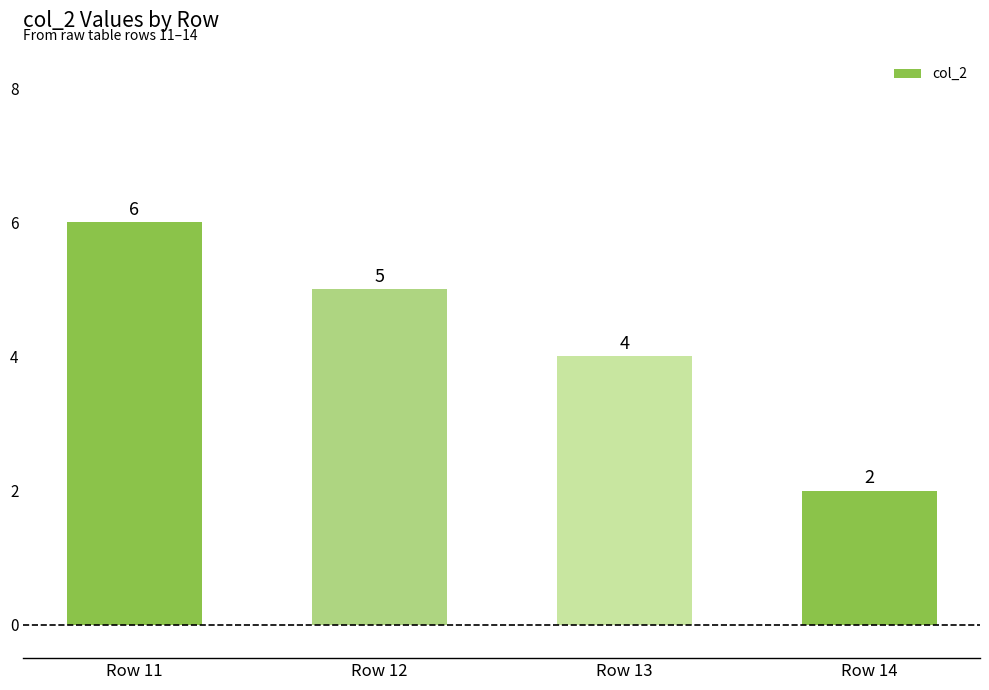

How many bars are there in total?

4